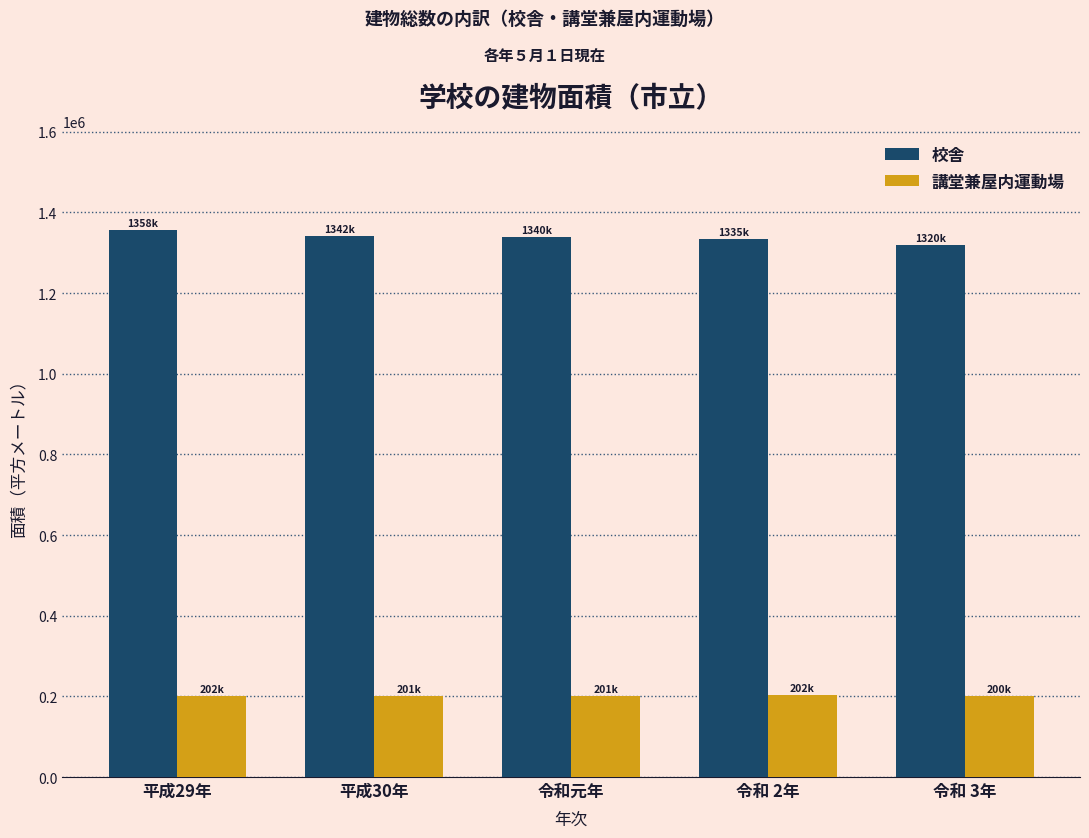

What is the spread (max minus min) of values at 令和 2年?

1132604